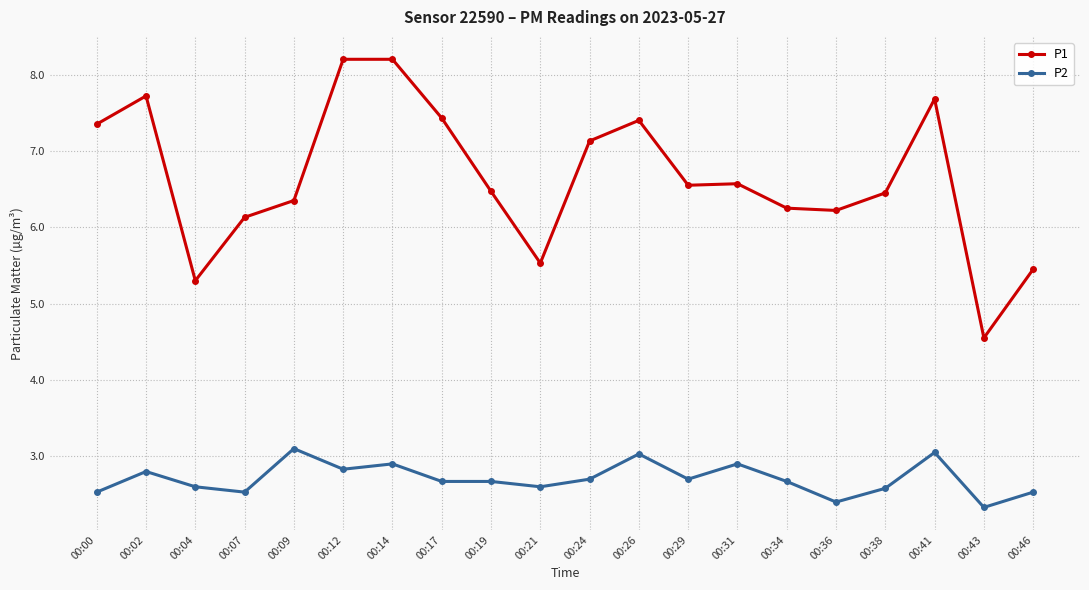

What is the value of the P1 point at the 16th from the left?

6.2